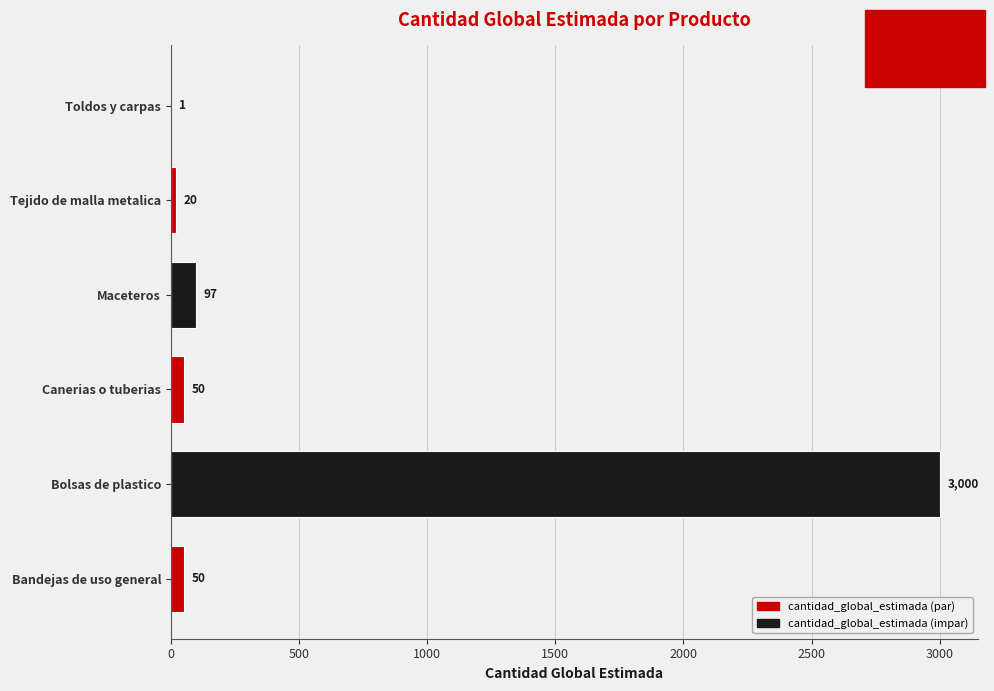

The value at Tejido de malla metalica is 20. True or false?

True